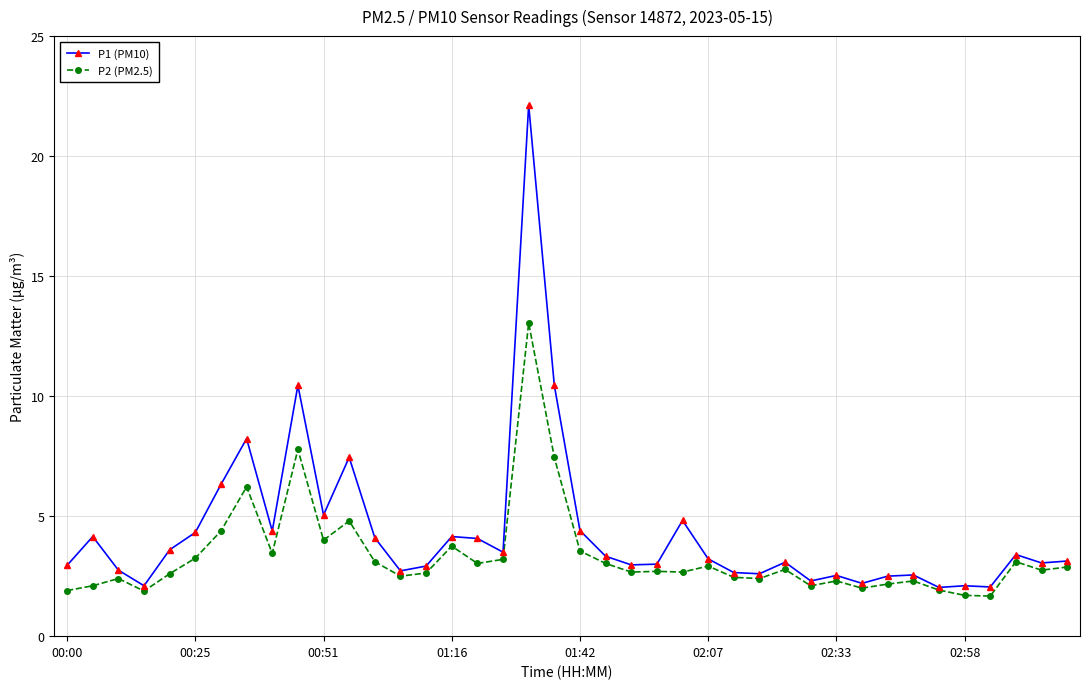

Which series has the widest spread of values?

P1 (PM10)